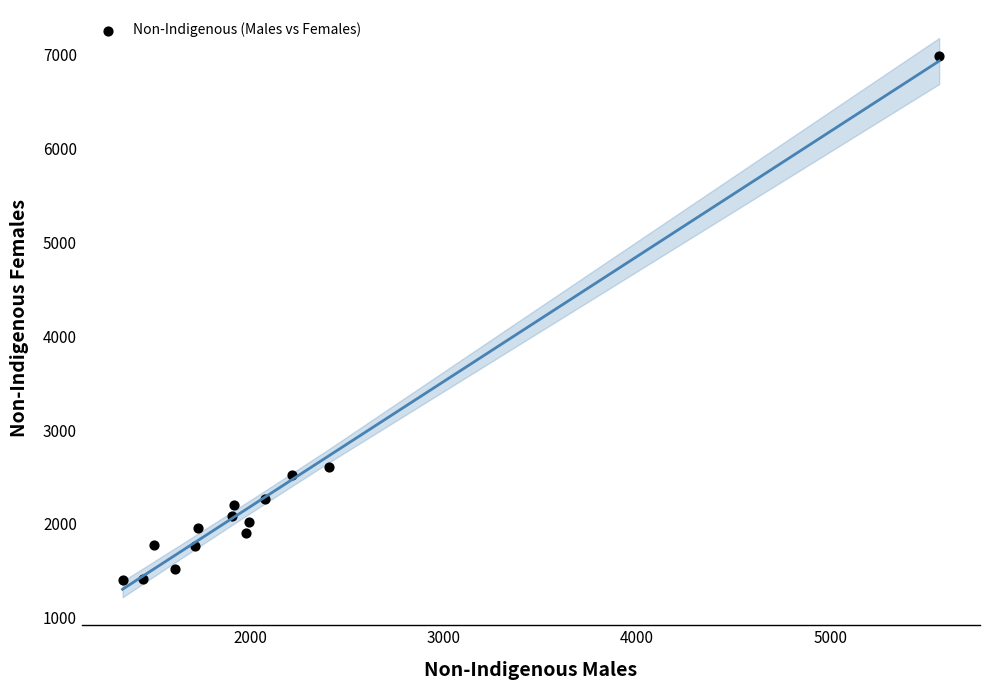

What Y value in the scatter plot is closest to 4194?

2612